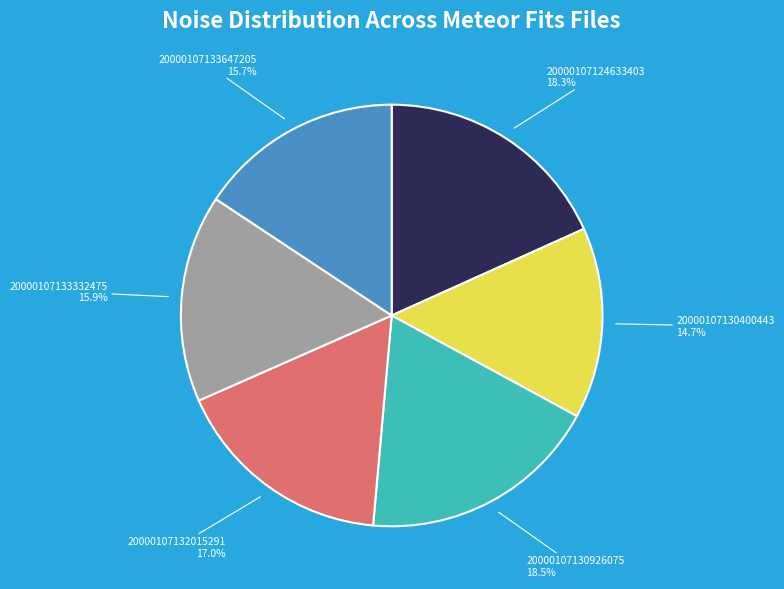

How many segments does this pie chart have?

6